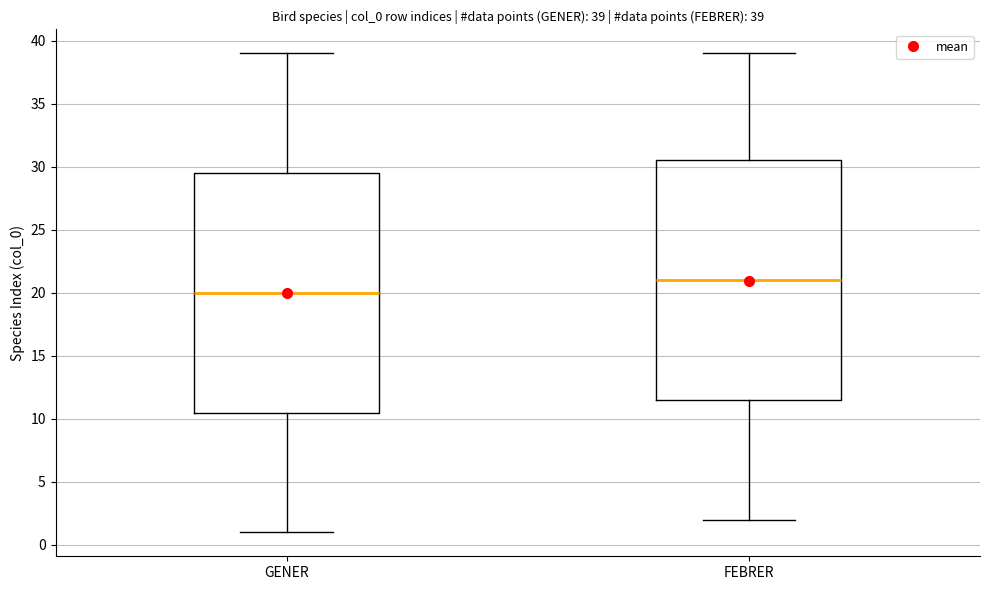

Which box has the highest median line?

FEBRER